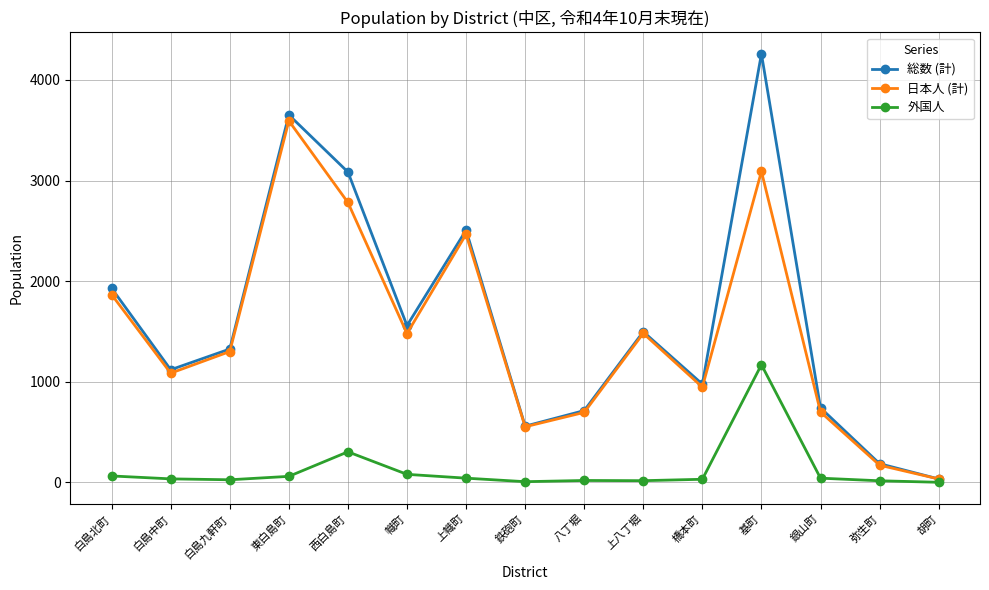

What is the label of the 6th point from the left?

幟町